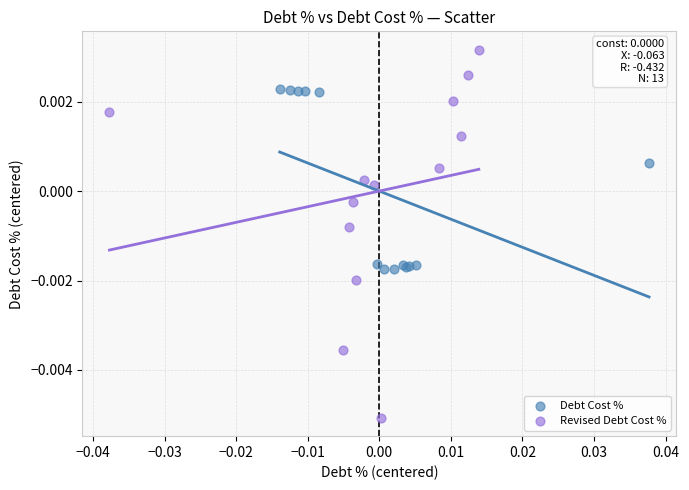

Which series reaches the minimum Y coordinate?

Revised Debt Cost %